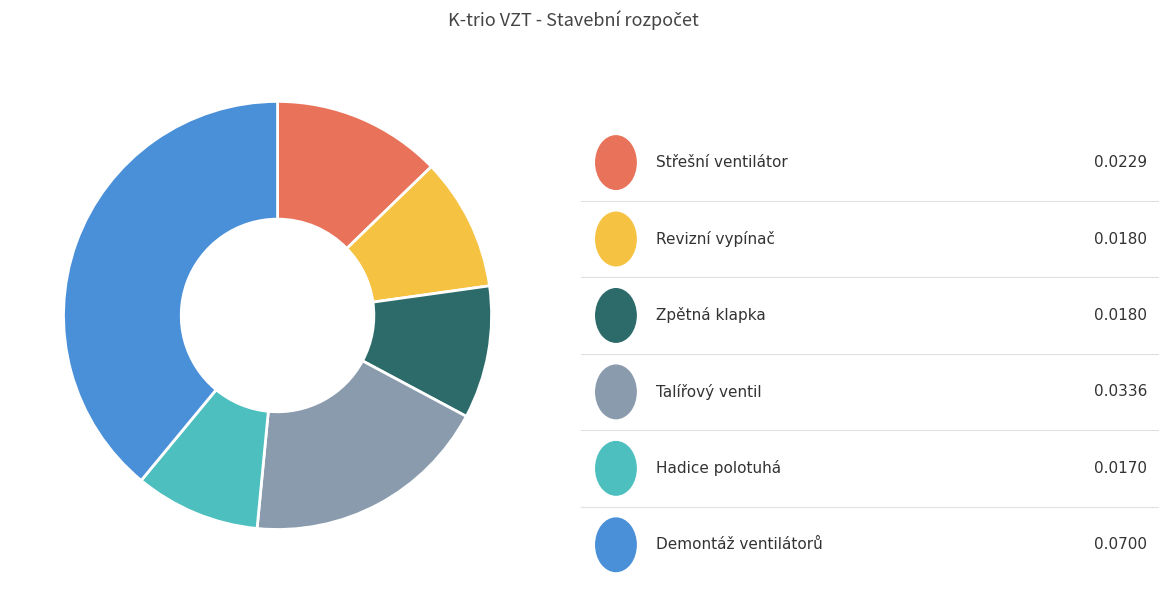

Is there any slice that represents more than half of the pie?

No